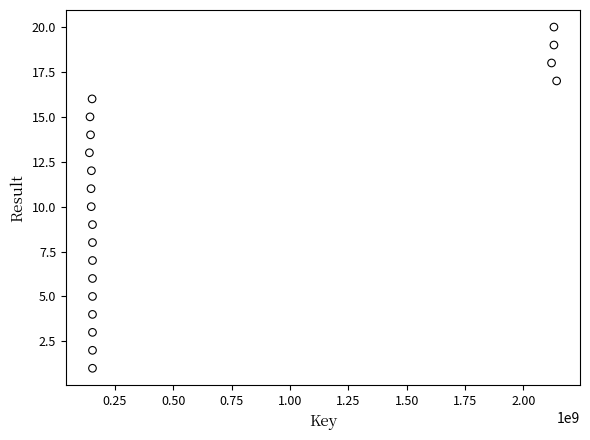

What is the range of X values (max minus min)?

2001542772